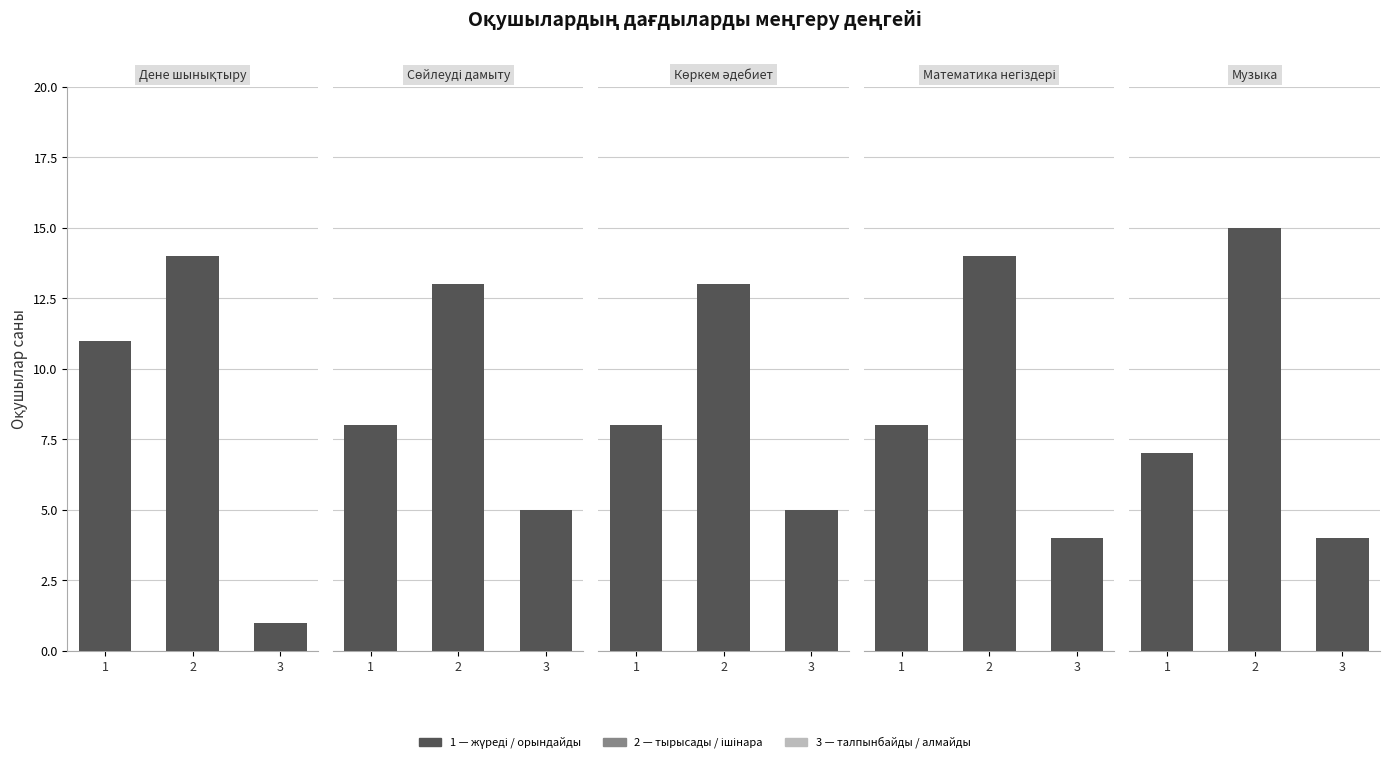

What is the average value of the Дене шынықтыру series?

9